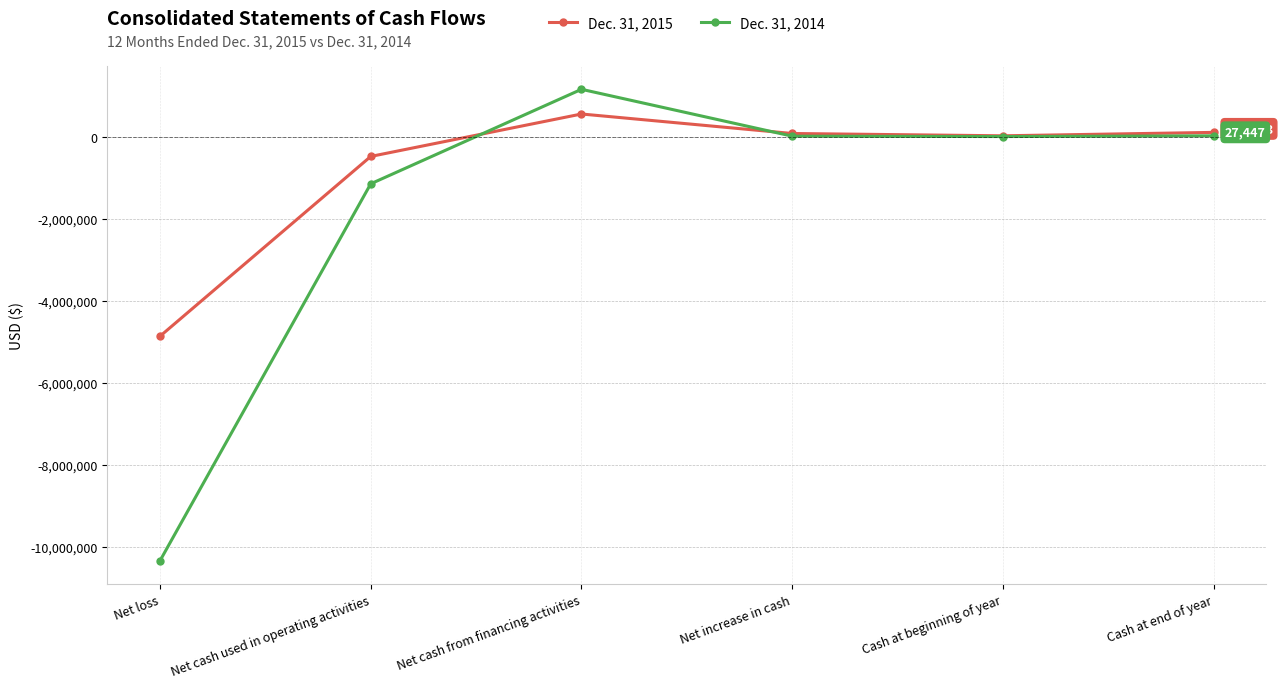

True or false: Dec. 31, 2015 and Dec. 31, 2014 intersect in this chart.

True